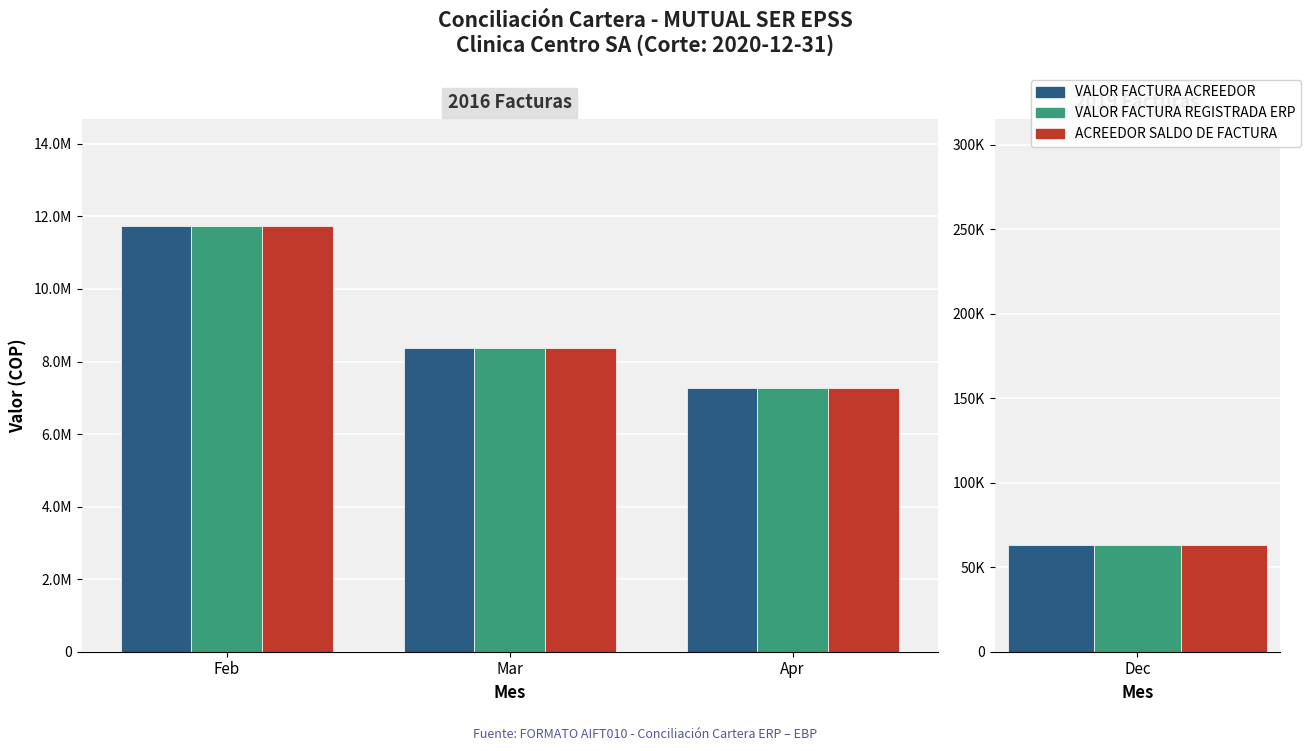

Rank the categories by VALOR FACTURA REGISTRADA ERP value from lowest to highest.

Apr, Mar, Feb